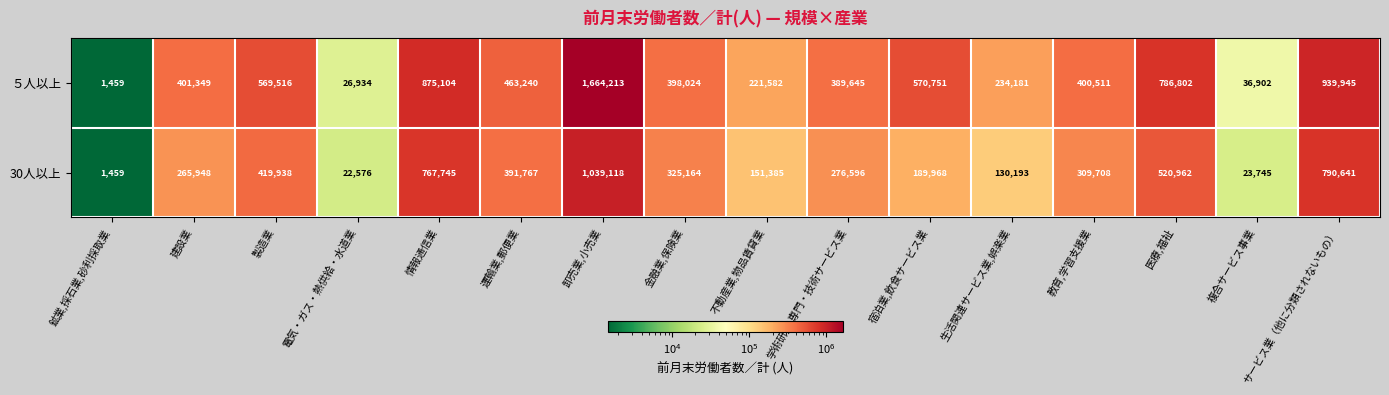

Count the number of data series in this chart.

2